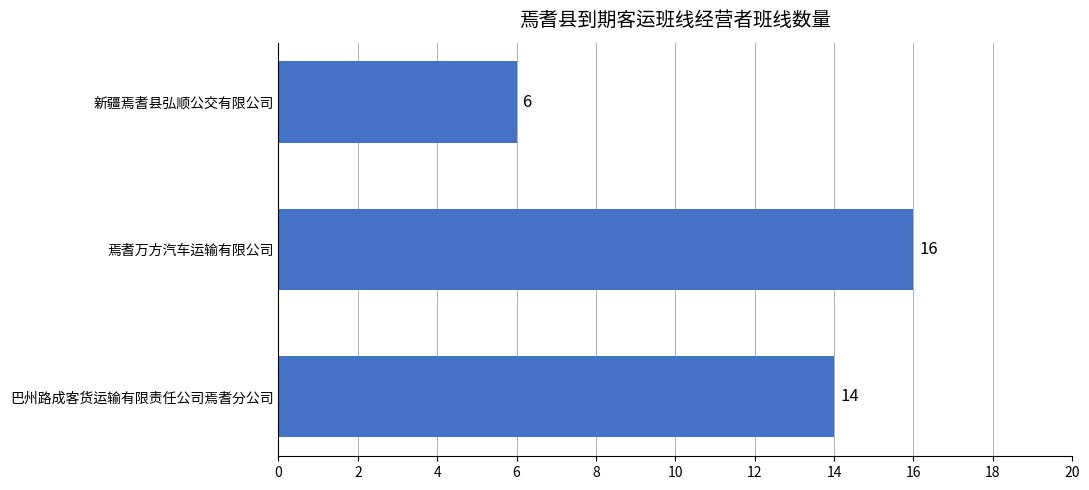

What is the maximum value shown in the chart?

16